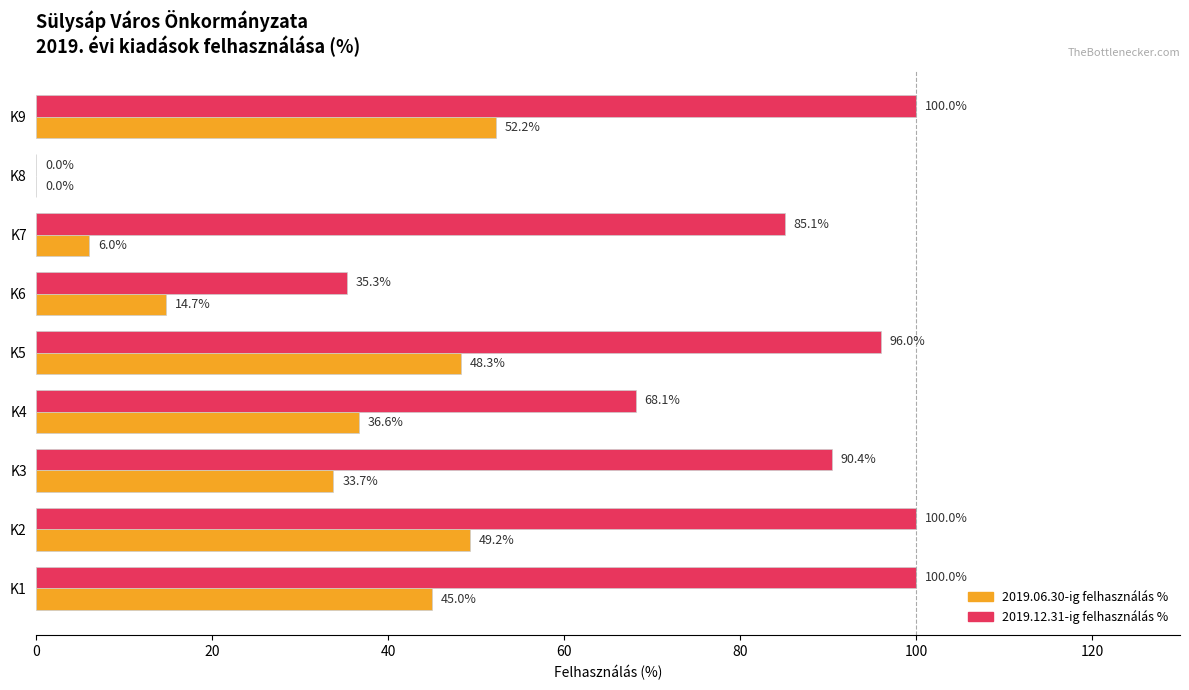

What is the greatest value displayed?

100.0